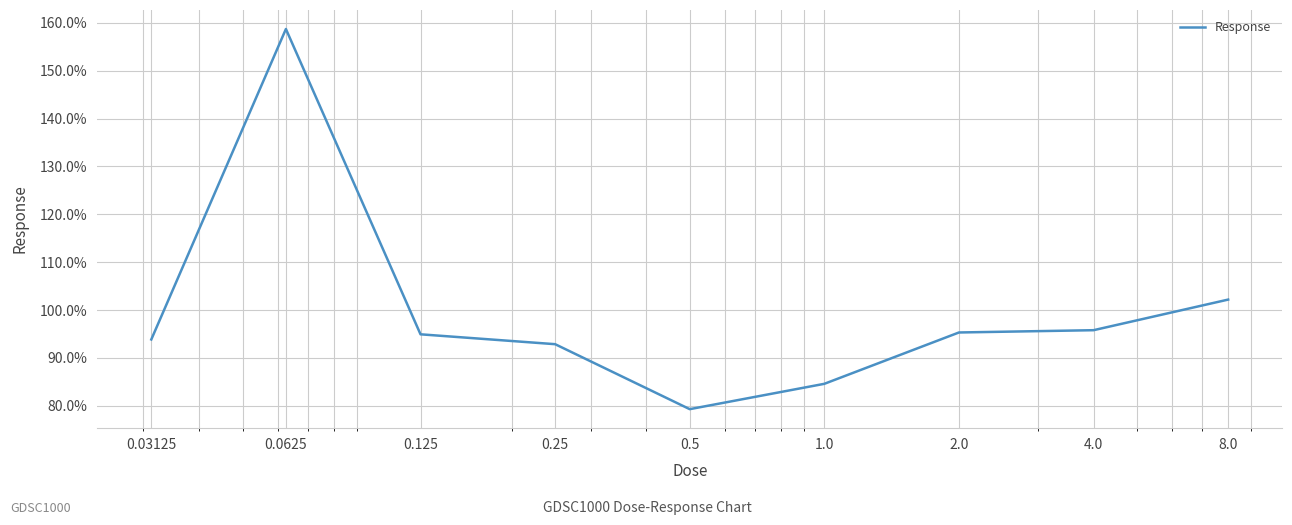

What is the minimum value shown in the chart?

79.3